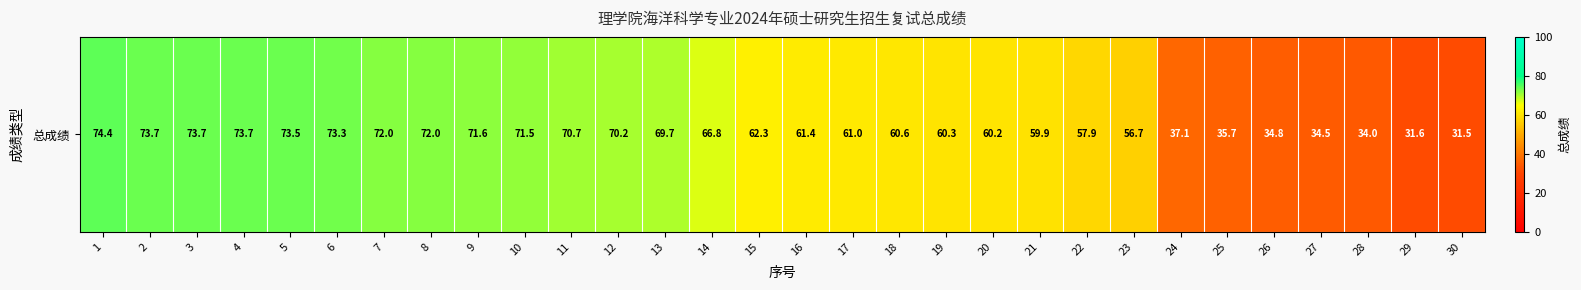

At which category does the chart reach its peak across all series?

1